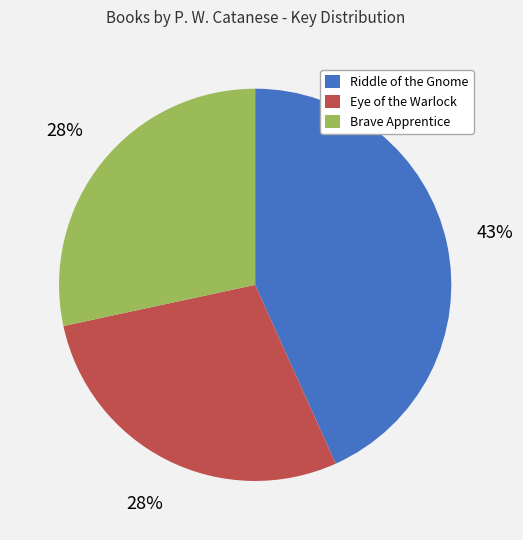

What is the ratio of the value at Eye of the Warlock to the value at Brave Apprentice?

1.0